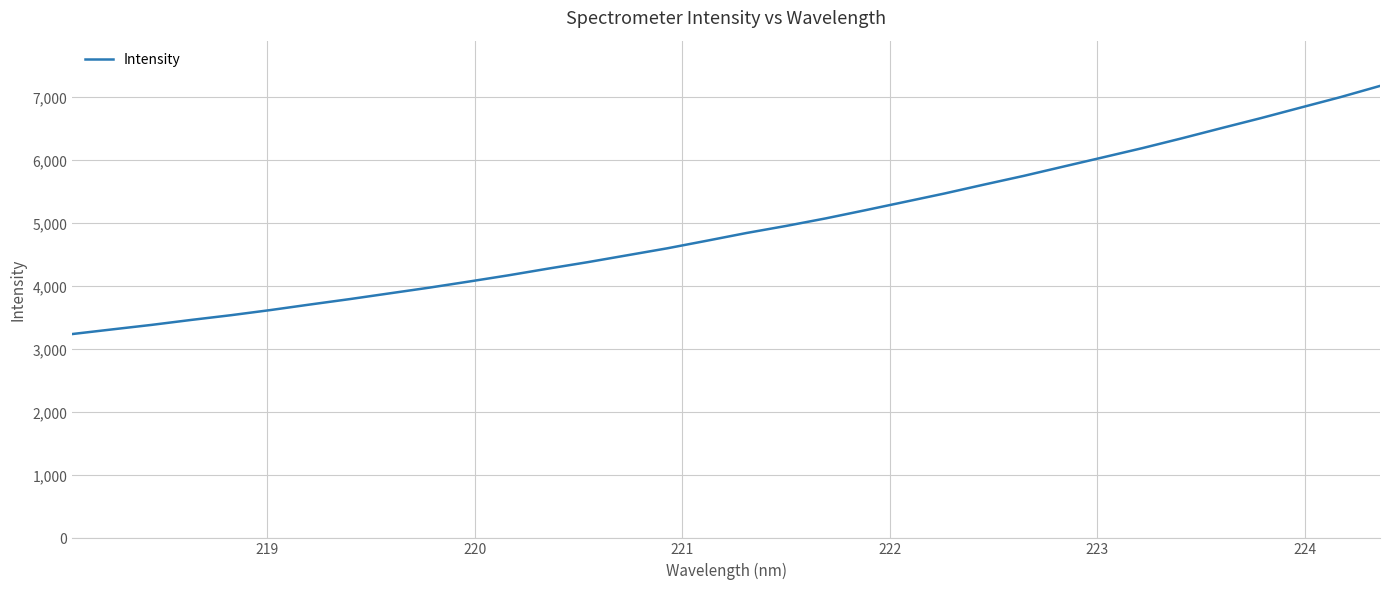

What is the difference between the maximum and minimum values?

3938.3